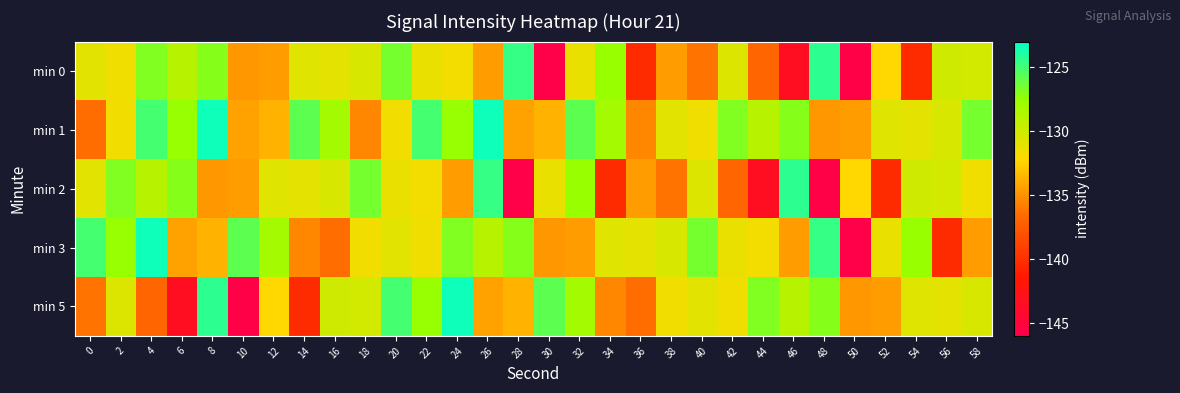

Reading left to right, list all the values displayed in this chart.

min 0: 0=-130.9	2=-131.6	4=-126.9	6=-129.0	8=-127.0	10=-134.8	12=-134.6	14=-130.8	16=-131.0	18=-130.5	20=-126.6	22=-131.3	24=-131.7	26=-134.6	28=-124.6	30=-145.7	32=-131.3	34=-127.6	36=-140.3	38=-134.6	40=-136.3	42=-130.6	44=-136.8	46=-143.4	48=-124.4	50=-145.7	52=-132.2	54=-140.3	56=-130.0	58=-130.2
min 1: 0=-136.5	2=-131.6	4=-125.1	6=-127.6	8=-123.4	10=-134.4	12=-133.7	14=-125.8	16=-128.1	18=-135.5	20=-131.6	22=-125.1	24=-127.6	26=-123.4	28=-134.4	30=-133.7	32=-125.8	34=-128.1	36=-135.5	38=-130.9	40=-131.6	42=-126.9	44=-129.0	46=-127.0	48=-134.8	50=-134.6	52=-130.8	54=-131.0	56=-130.5	58=-126.6
min 2: 0=-130.9	2=-126.9	4=-129.0	6=-127.0	8=-134.8	10=-134.6	12=-130.8	14=-131.0	16=-130.5	18=-126.6	20=-131.3	22=-131.7	24=-134.6	26=-124.6	28=-145.7	30=-131.3	32=-127.6	34=-140.3	36=-134.6	38=-136.3	40=-130.6	42=-136.8	44=-143.4	46=-124.4	48=-145.7	50=-132.2	52=-140.3	54=-130.0	56=-130.2	58=-131.6
min 3: 0=-125.1	2=-127.6	4=-123.4	6=-134.4	8=-133.7	10=-125.8	12=-128.1	14=-135.5	16=-136.5	18=-131.6	20=-130.9	22=-131.6	24=-126.9	26=-129.0	28=-127.0	30=-134.8	32=-134.6	34=-130.8	36=-131.0	38=-130.5	40=-126.6	42=-131.3	44=-131.7	46=-134.6	48=-124.6	50=-145.7	52=-131.3	54=-127.6	56=-140.3	58=-134.6
min 5: 0=-136.3	2=-130.6	4=-136.8	6=-143.4	8=-124.4	10=-145.7	12=-132.2	14=-140.3	16=-130.0	18=-130.2	20=-125.1	22=-127.6	24=-123.4	26=-134.4	28=-133.7	30=-125.8	32=-128.1	34=-135.5	36=-136.5	38=-131.6	40=-130.9	42=-131.6	44=-126.9	46=-129.0	48=-127.0	50=-134.8	52=-134.6	54=-130.8	56=-131.0	58=-130.5